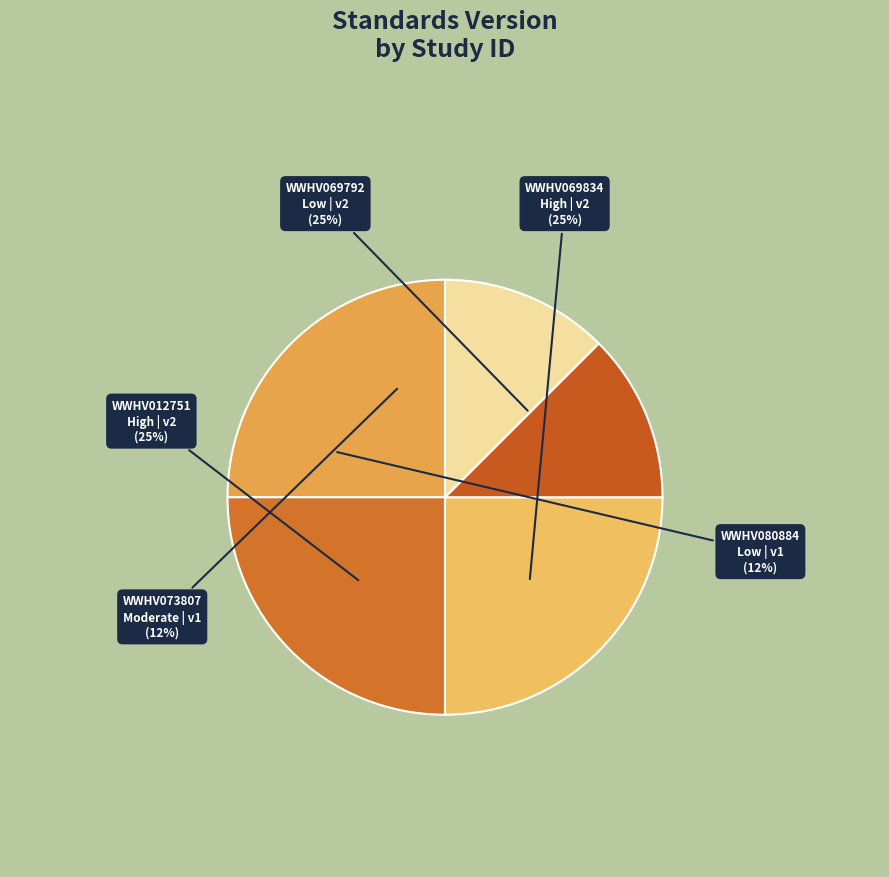

Count the number of slices in the pie.

5